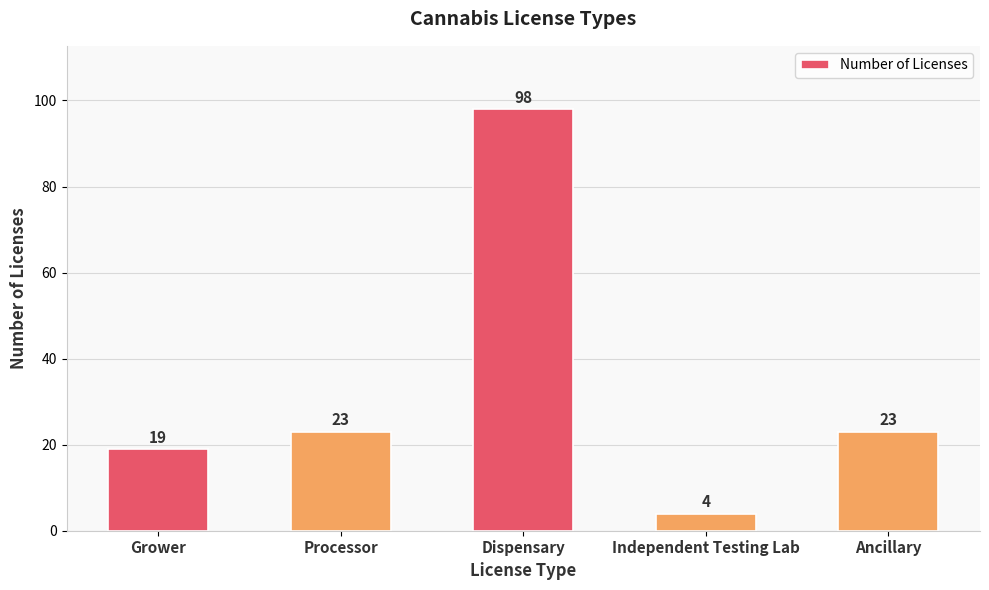

What is the change in value from Grower to Ancillary?

+4